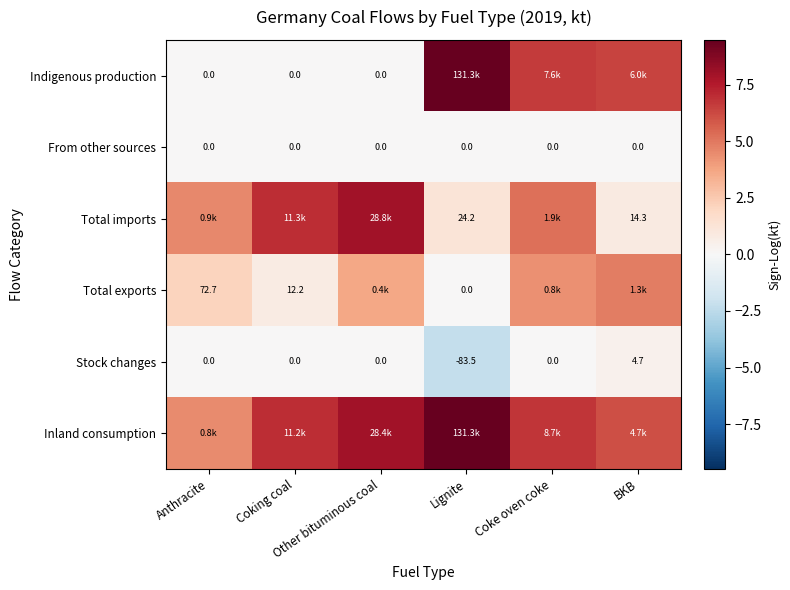

Which series has the widest spread of values?

Indigenous production